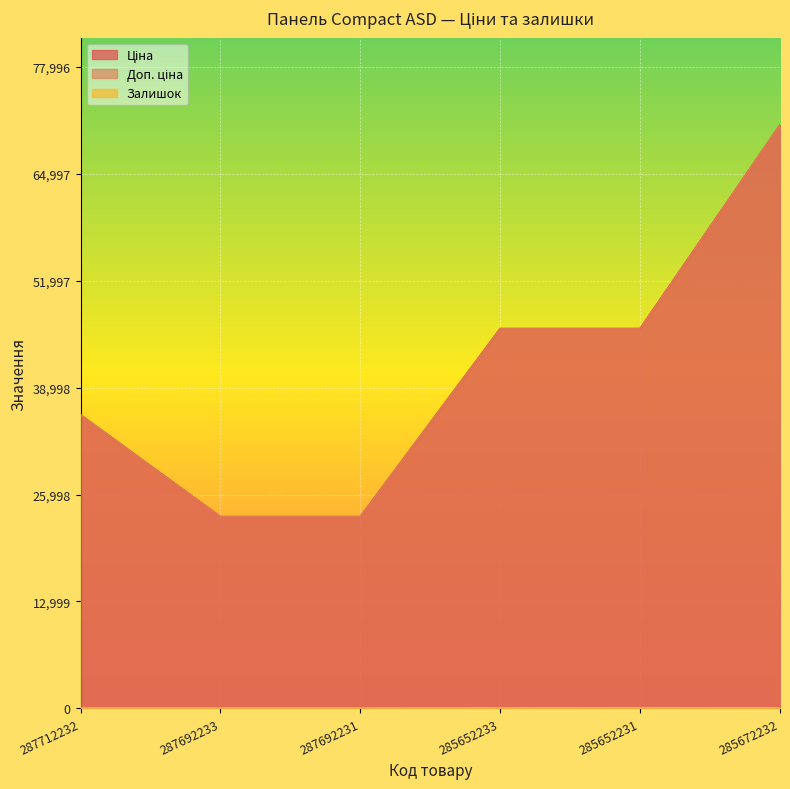

What is the average value of the Залишок series?

9.3